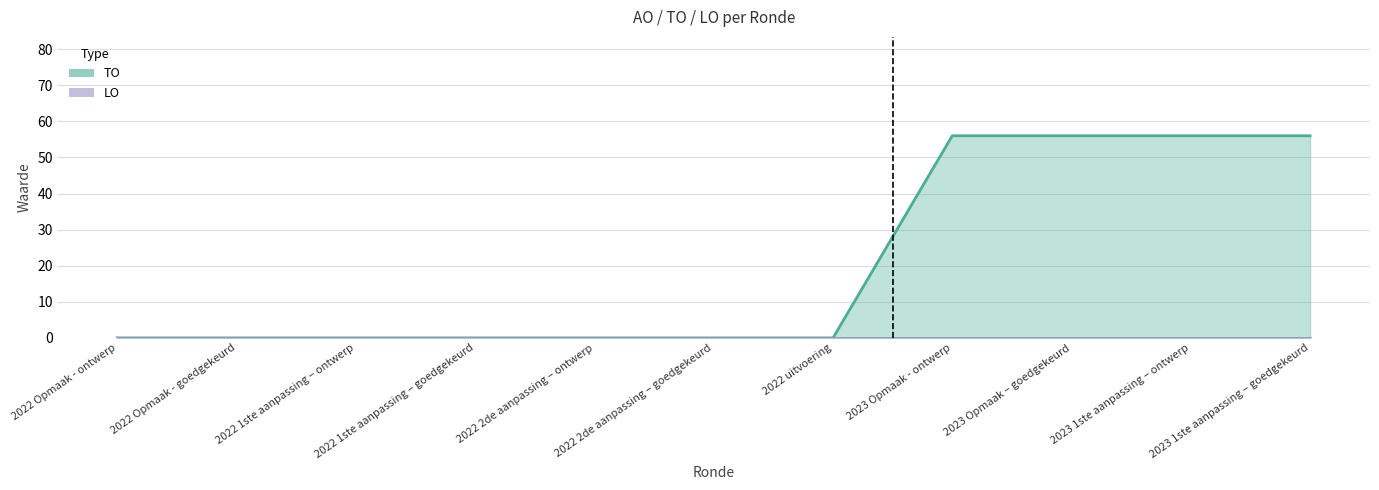

Which has a higher value, 2022 2de aanpassing – goedgekeurd or 2023 Opmaak - ontwerp?

2023 Opmaak - ontwerp